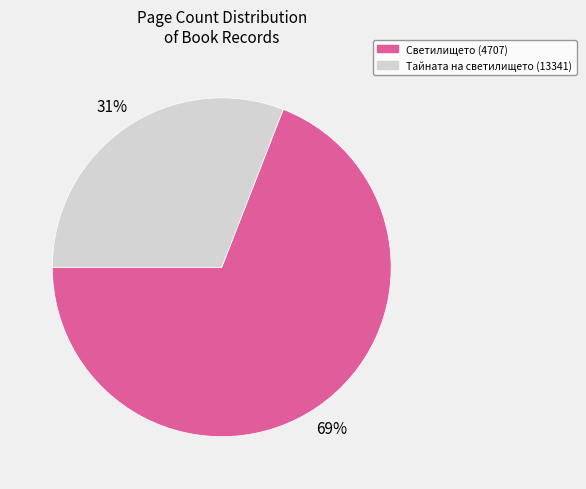

To the nearest percent, what is the combined percentage of Светилището (4707) and Тайната на светилището (13341)?

100%